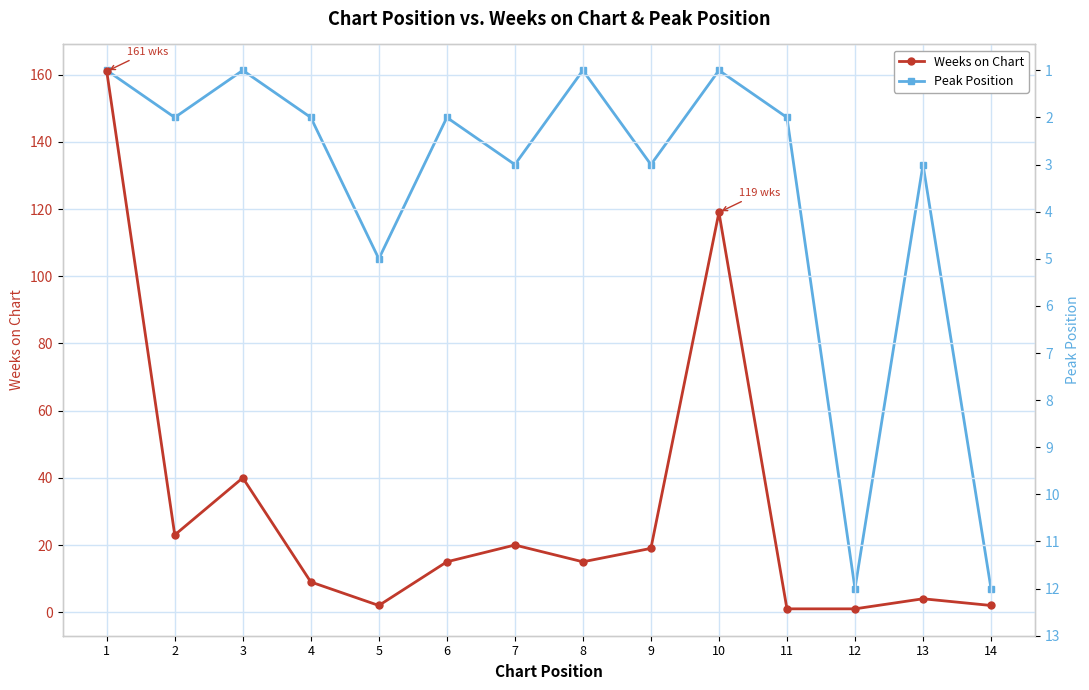

List the labels in order of Peak Position value, smallest first.

1, 3, 8, 10, 2, 4, 6, 11, 7, 9, 13, 5, 12, 14